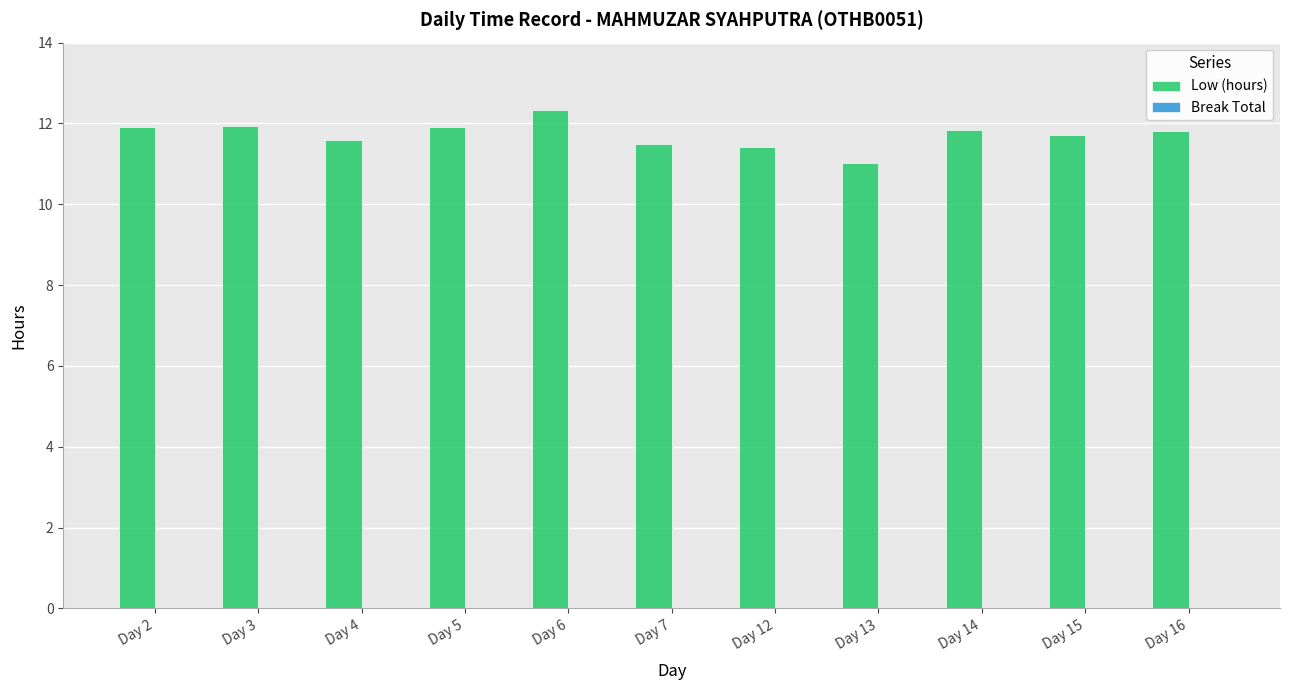

What is the sum of all values?

129.0